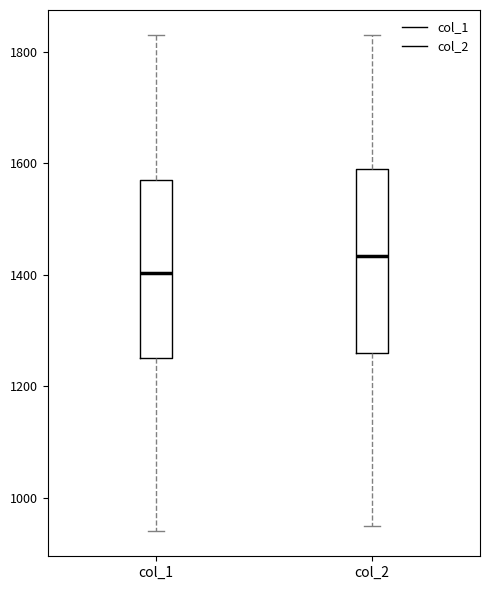

Which box's median line is the lowest?

col_1